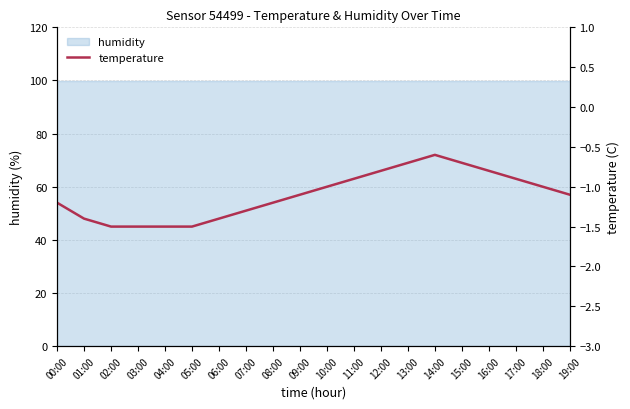

At which label does the data first exceed -1?

11:00